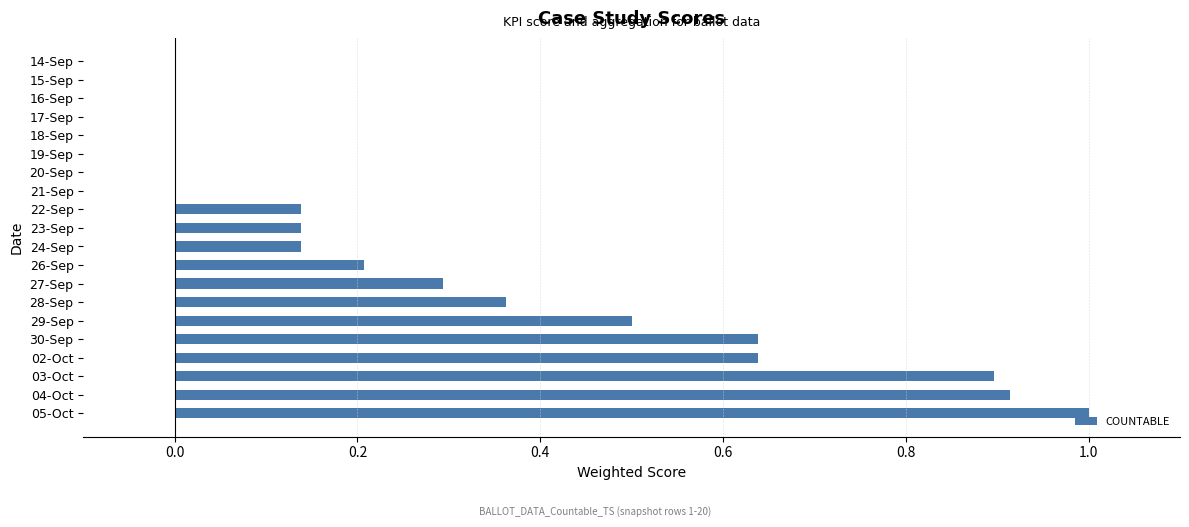

What is the greatest value displayed?

1.0